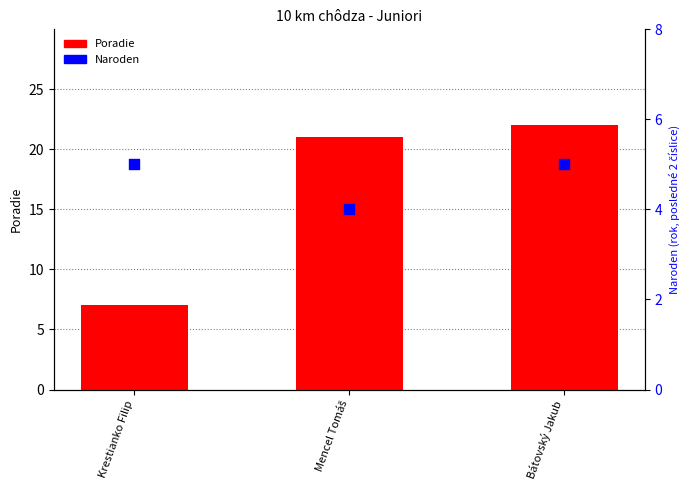

What are all the series names shown in the legend?

Poradie, Naroden